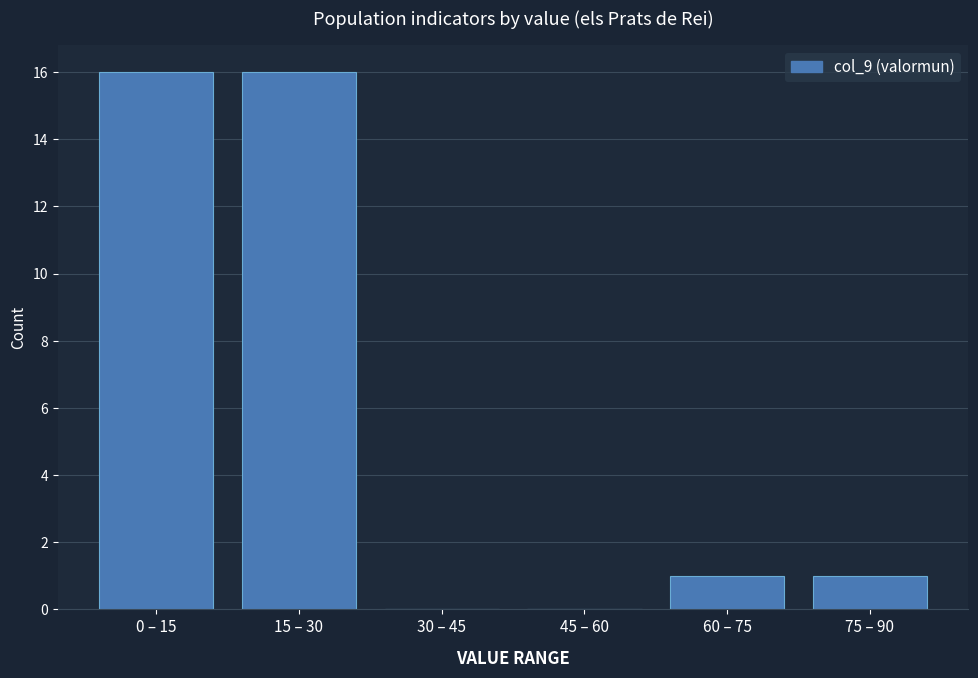

Reading right to left, what are all the values shown in this chart?

75 – 90=1	60 – 75=1	45 – 60=0	30 – 45=0	15 – 30=16	0 – 15=16